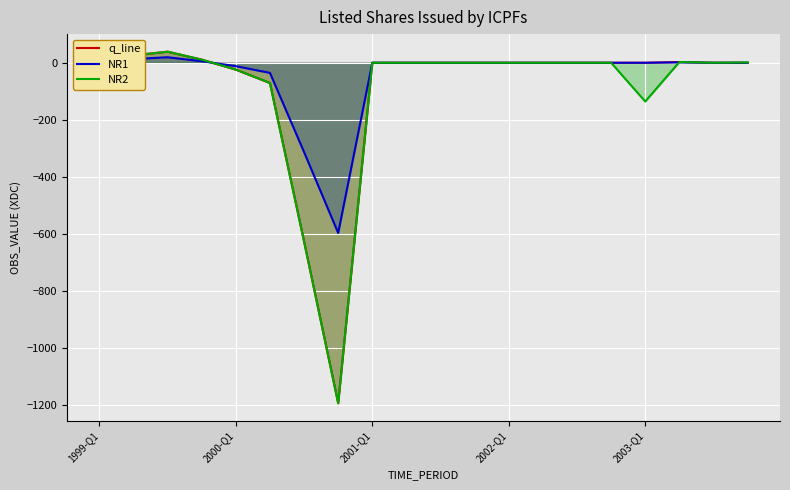

What is the value of the NR1 point at the 5th from the left?

-12.0